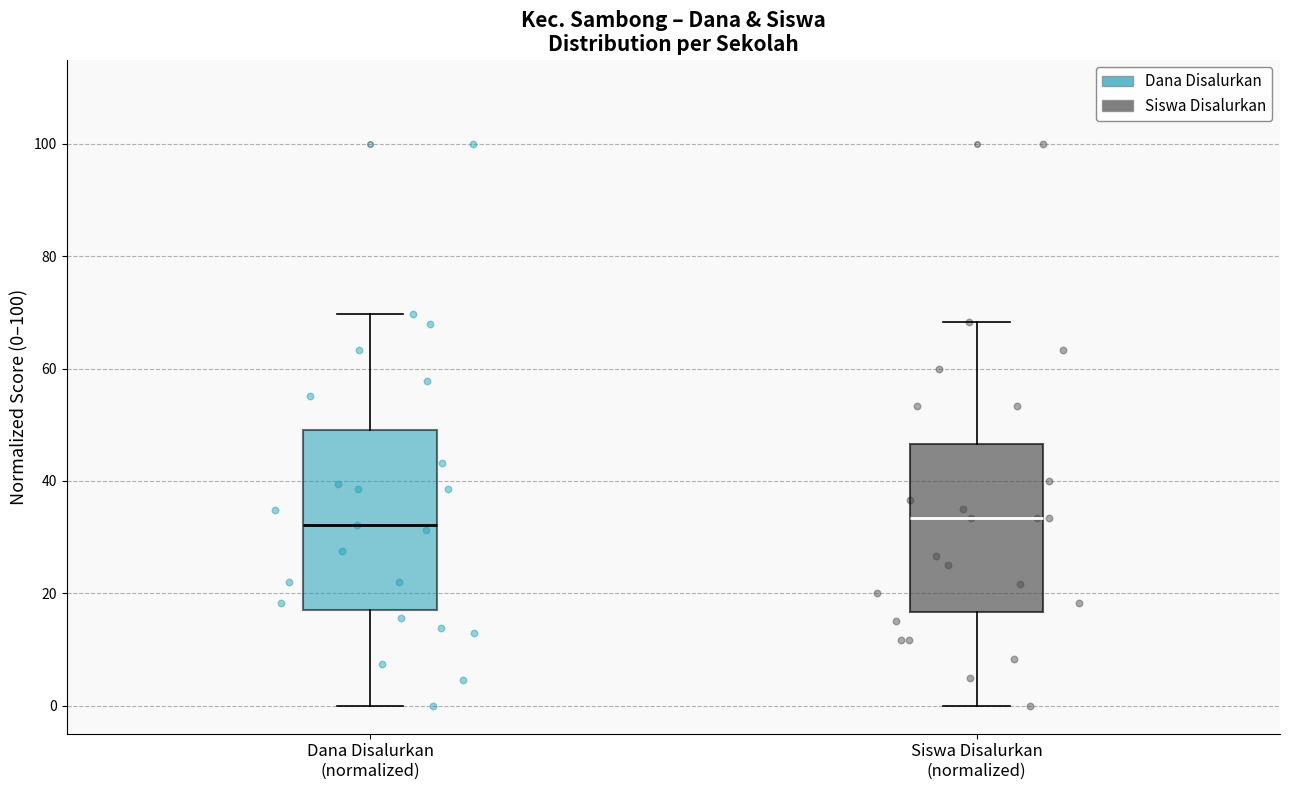

Reading left to right, read every box against the y-axis: the position of its median line, the range the box covers, and the ends of its whiskers. The values are not printed on the chart, so give them approximately, as read against the axis.

Dana Disalurkan (normalized): median 32, box 16 to 50, whiskers 0 to 70
Siswa Disalurkan (normalized): median 34, box 16 to 46, whiskers 0 to 68